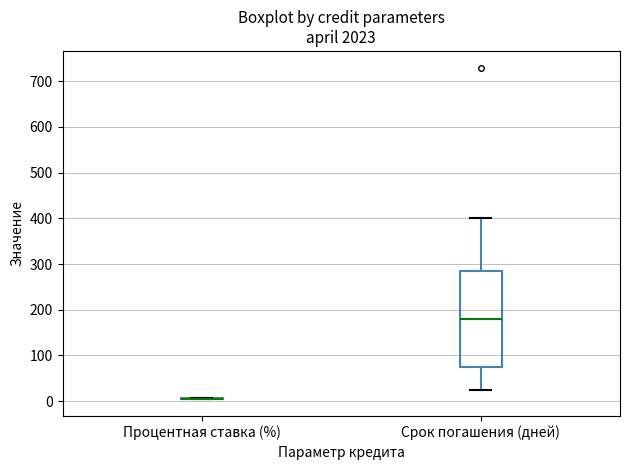

Where does the median line of the box for Срок погашения (дней) sit on the y-axis? The values are not printed on the chart, so give them approximately, as read against the axis.

180